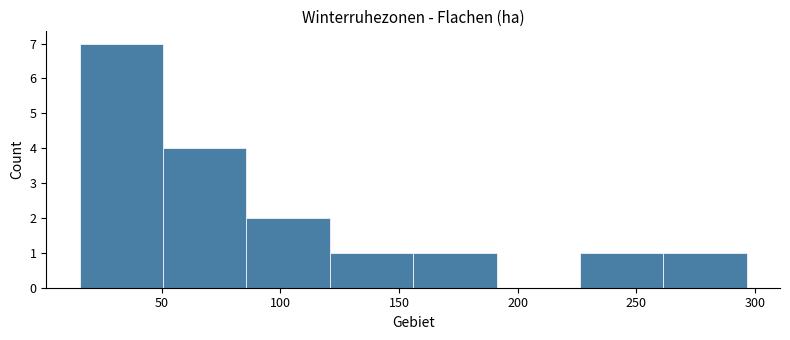

How tall is the bar that spans 155 to 190 on the x-axis? Neither the bar edges nor the heights are printed on the chart, so give them approximately, as read against the axes.

1